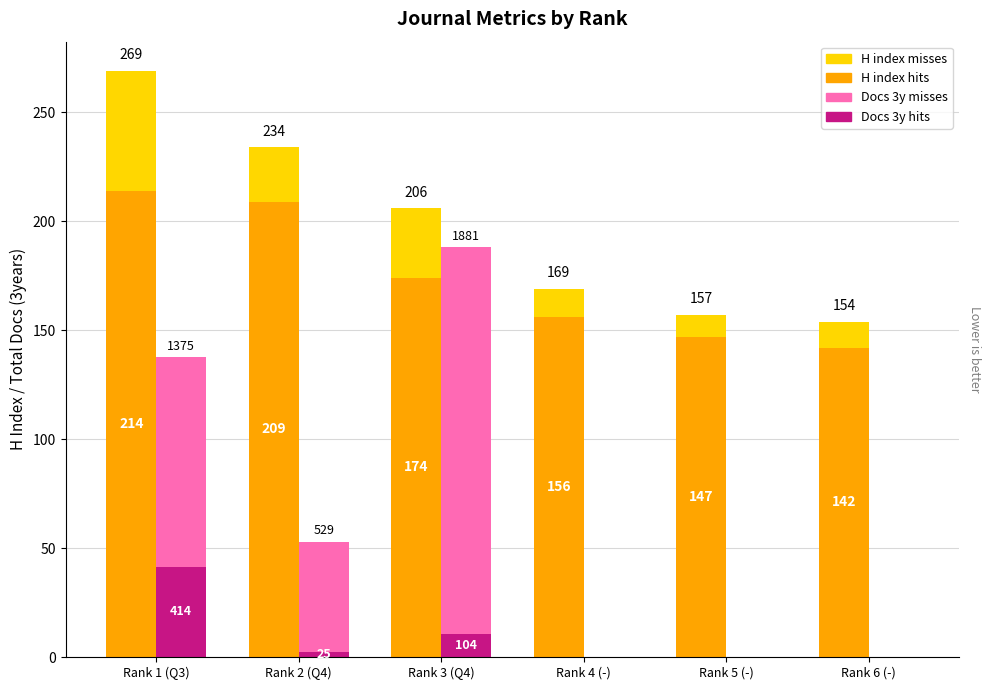

Is the value of H index (top) at Rank 3 (Q4) greater than the value of Total Docs. 3y (base) at Rank 2 (Q4)?

Yes